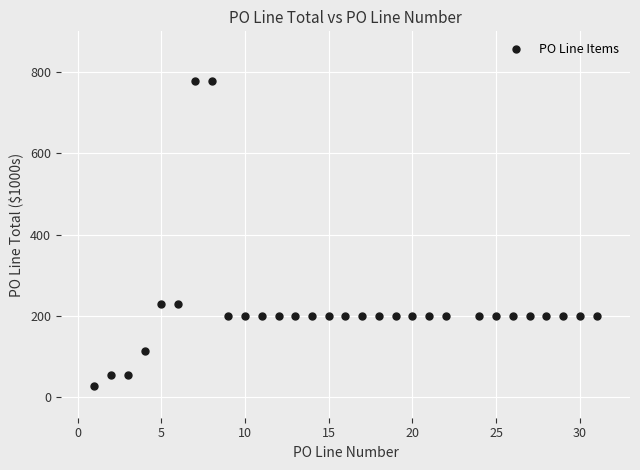

What is the range of X values (max minus min)?

30.0